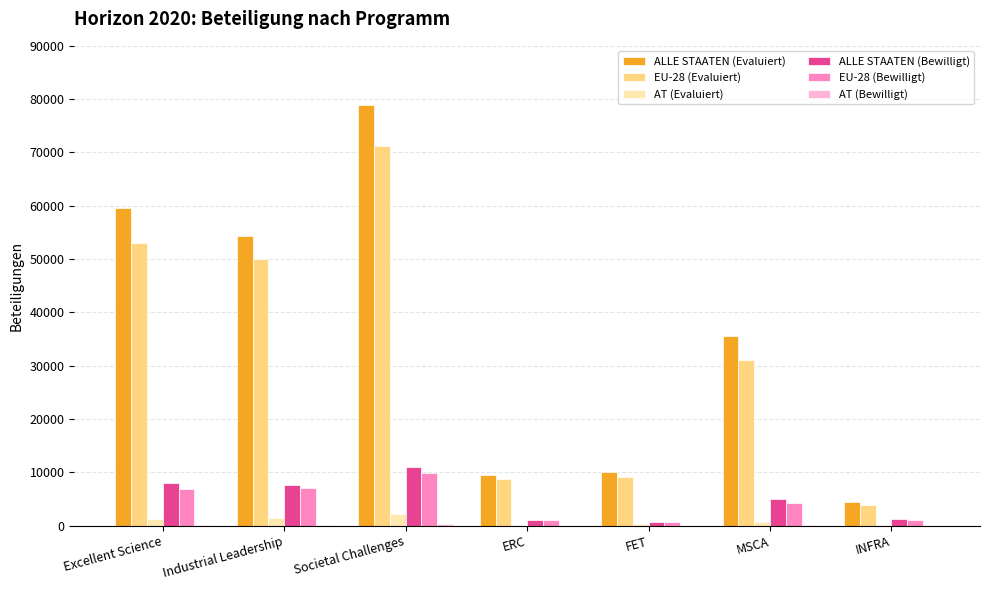

Which series has the largest total across all categories?

ALLE STAATEN (Evaluiert)